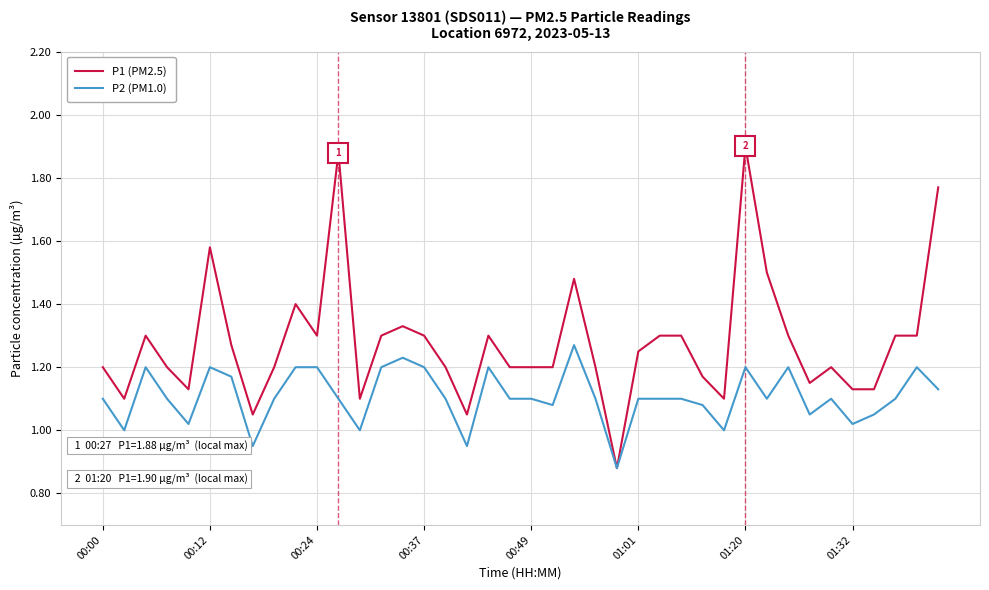

At how many categories does at least one series exceed 1?

39